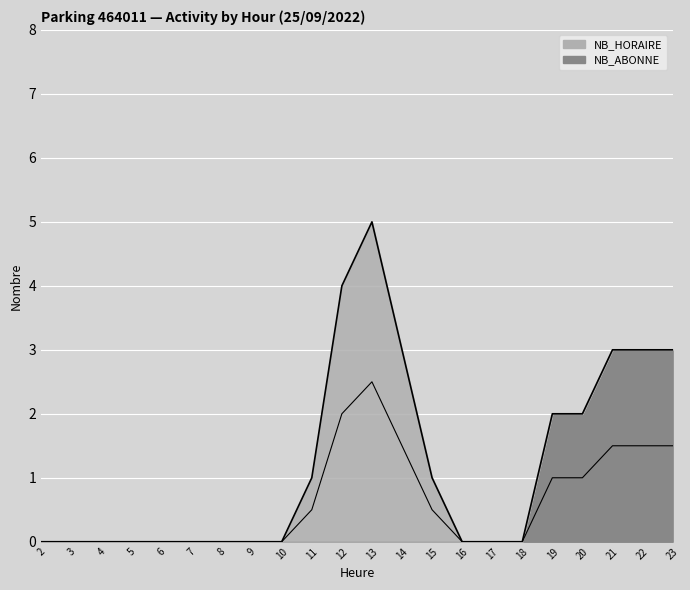

What are all the series names shown in the legend?

NB_HORAIRE, NB_ABONNE